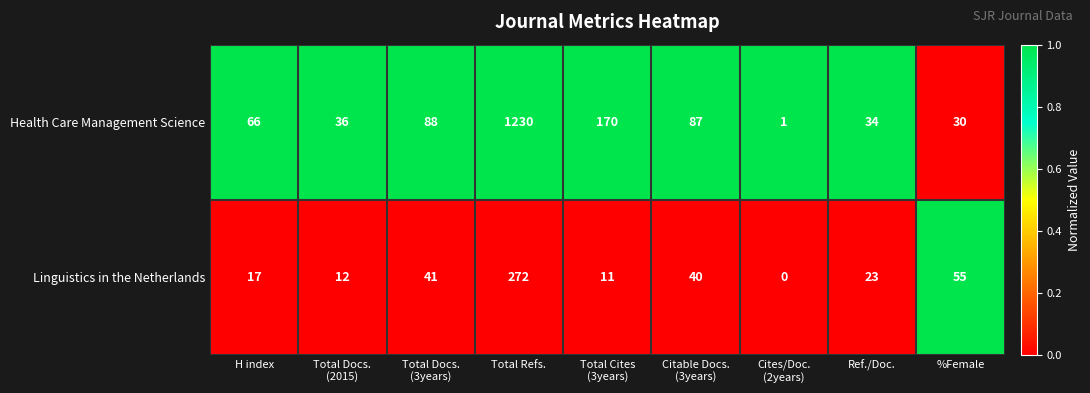

What is the average value of the Health Care Management Science series?

194